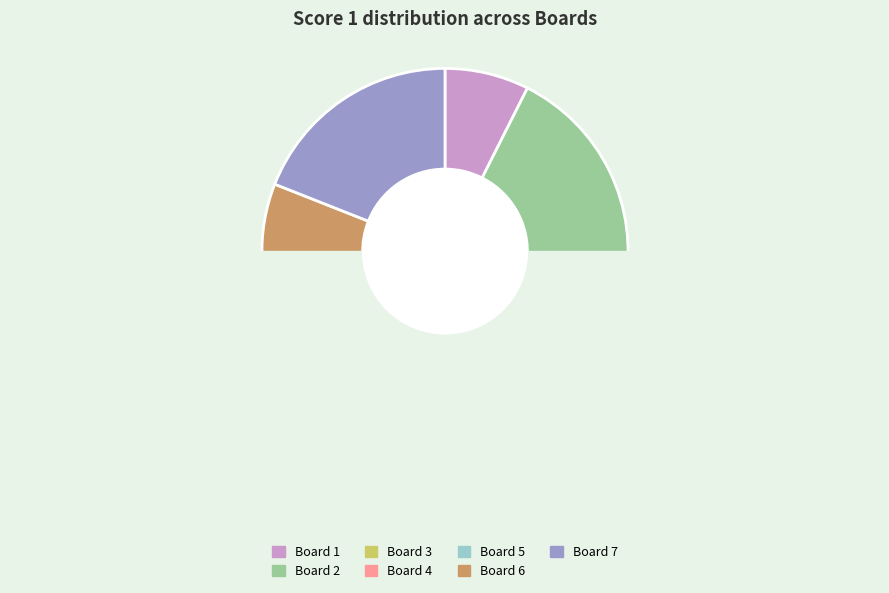

Is it true that Board 2 is 21% of the pie?

True